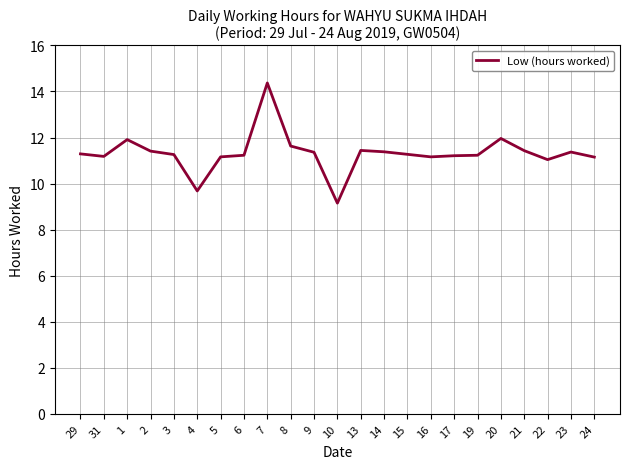

At which category does the chart reach its peak across all series?

7